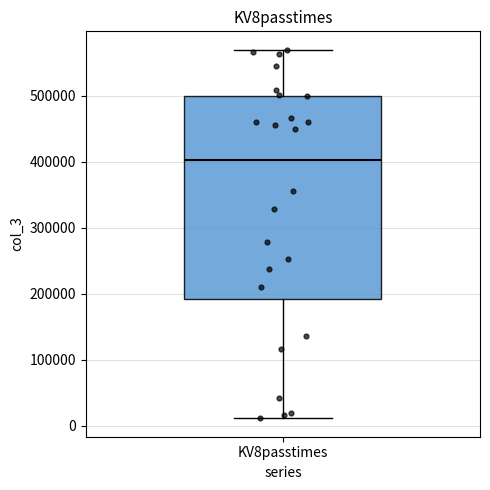

Transcribe this box plot: give where the median line is, the range the box spans, and where the two whiskers end, as read against the y-axis. The values are not printed on the chart, so give them approximately, as read against the axis.

median 400000, box 190000 to 500000, whiskers 10000 to 570000